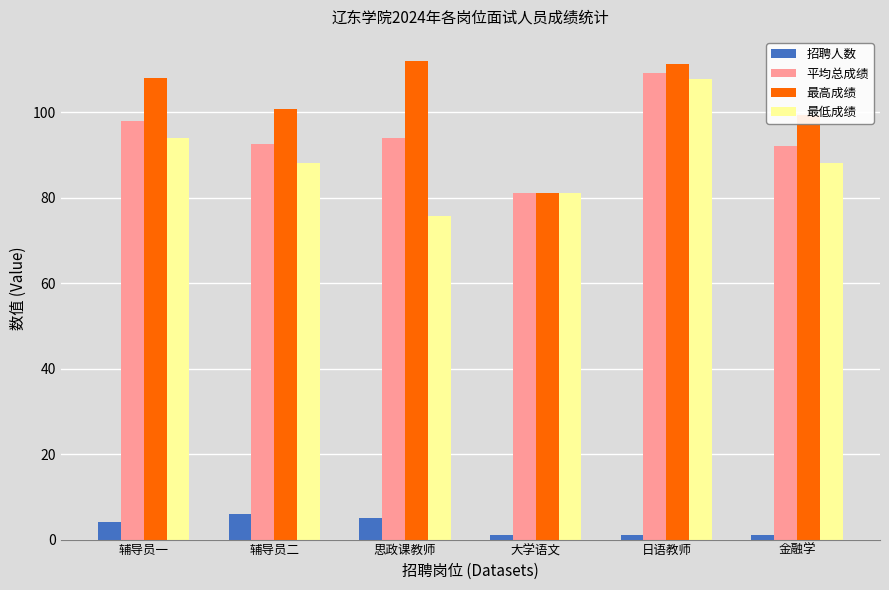

At how many categories does at least one series exceed 37?

6